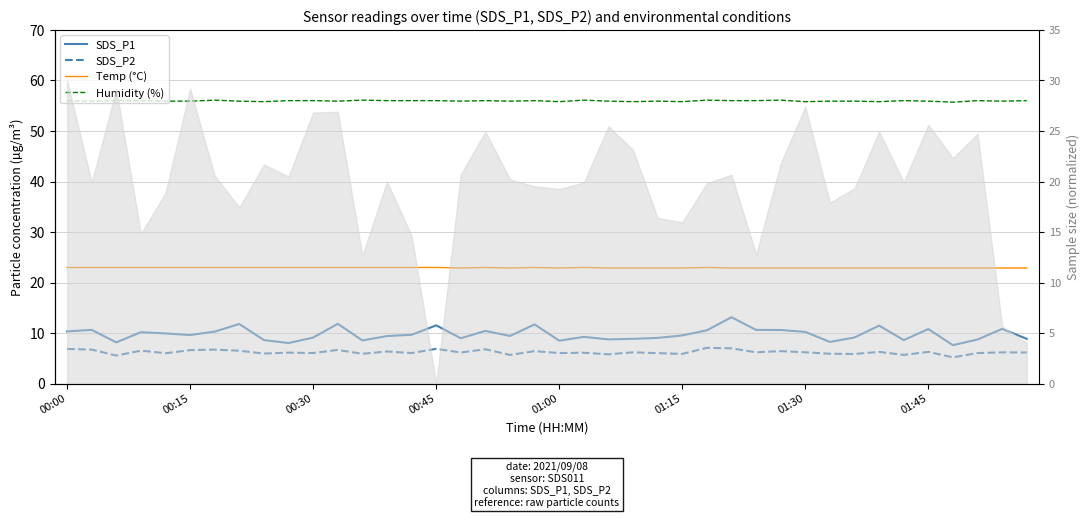

How many interior local valleys does the SDS_P1 series have?

11